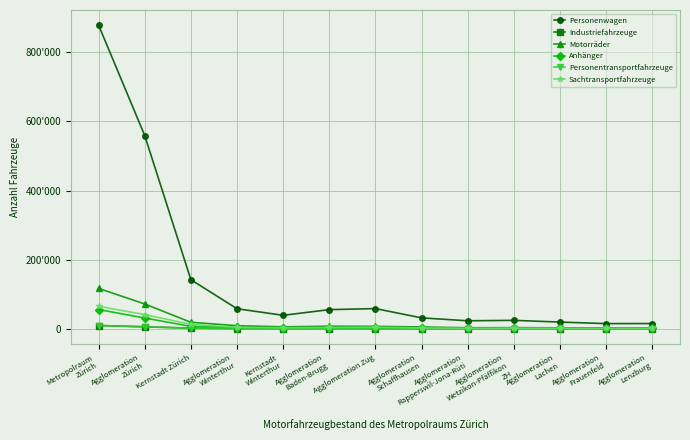

Reading left to right, transcribe all the data shown in this chart.

Personenwagen: 878369	559060	142020	58034	39003	55442	58470	31574	23216	24468	19448	15019	15203
Industriefahrzeuge: 9540	5709	1961	750	534	615	600	386	225	312	240	290	178
Motorräder: 116874	71770	18814	8934	5626	7461	7097	5248	2932	3359	2739	2472	2197
Anhänger: 55759	31099	7035	4432	2790	3755	3642	3229	1559	2002	1599	1471	1345
Personentransportfahrzeuge: 9383	5784	1716	748	489	561	582	423	246	352	159	228	152
Sachtransportfahrzeuge: 65118	41062	12866	4332	2951	3759	4627	2328	1430	1710	1471	1381	1454